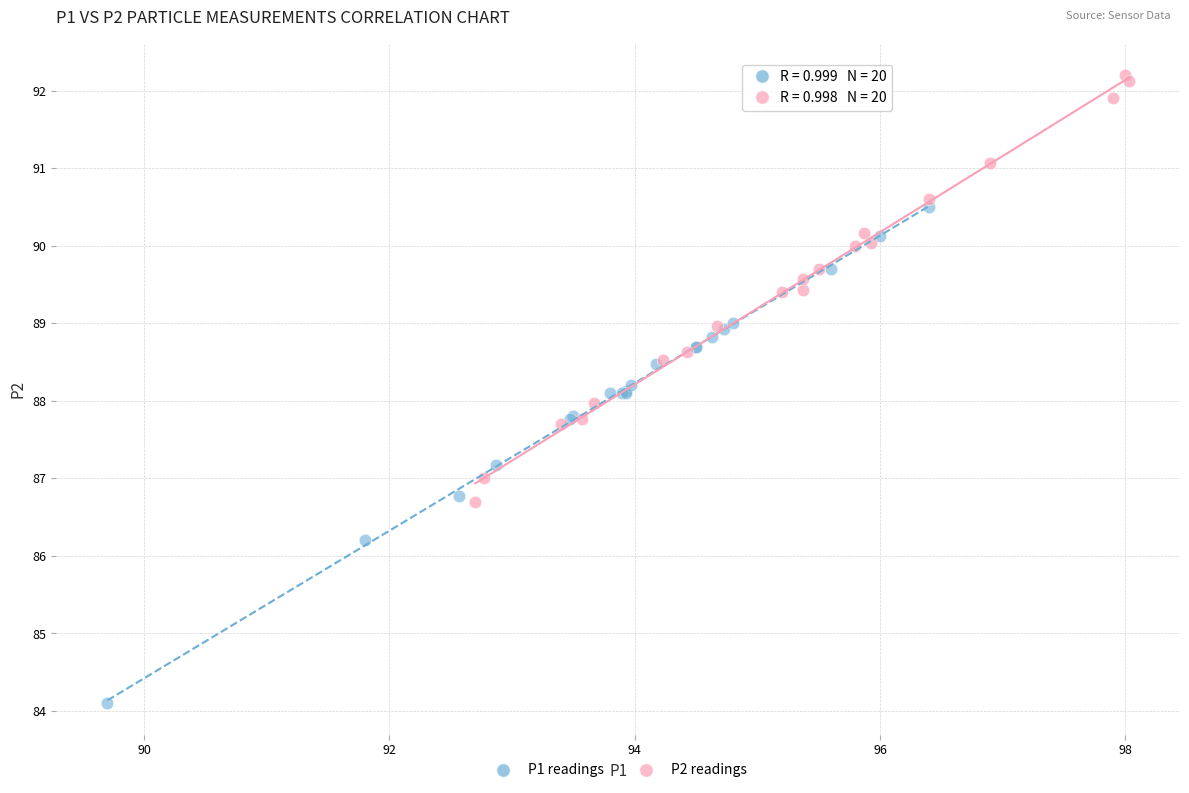

Which series reaches the maximum Y coordinate?

P2 readings